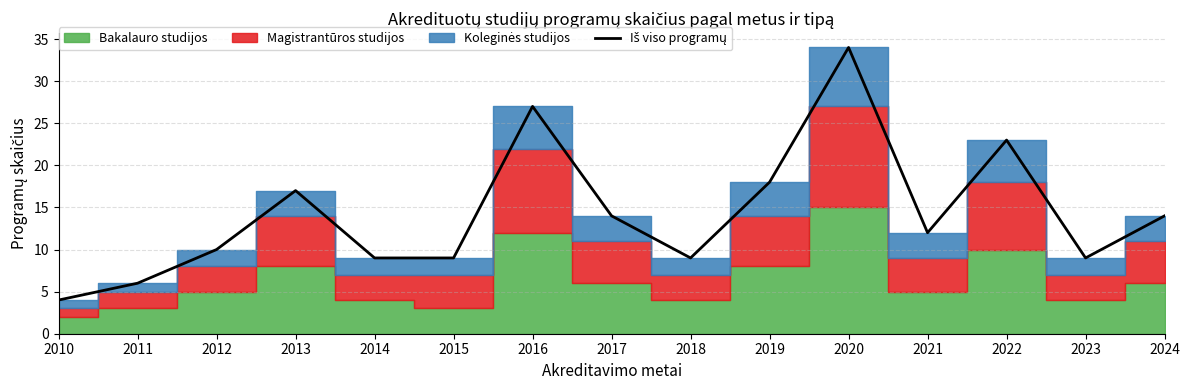

List the labels in order of value, largest first.

2020, 2016, 2022, 2019, 2013, 2017, 2024, 2021, 2012, 2014, 2015, 2018, 2023, 2011, 2010